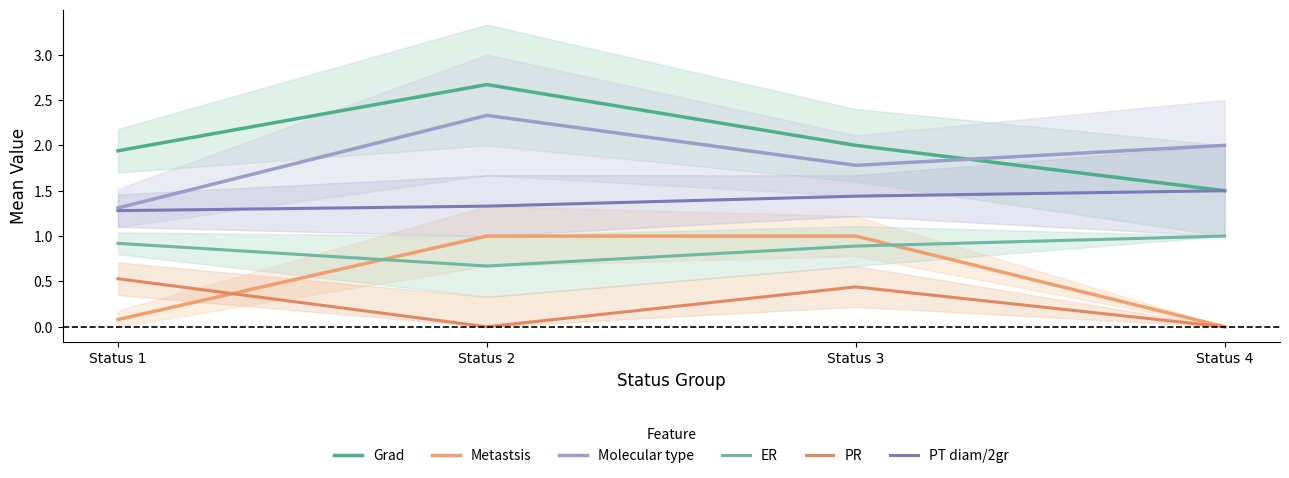

What is the value of the Molecular type point at the 3rd from the left?

1.8